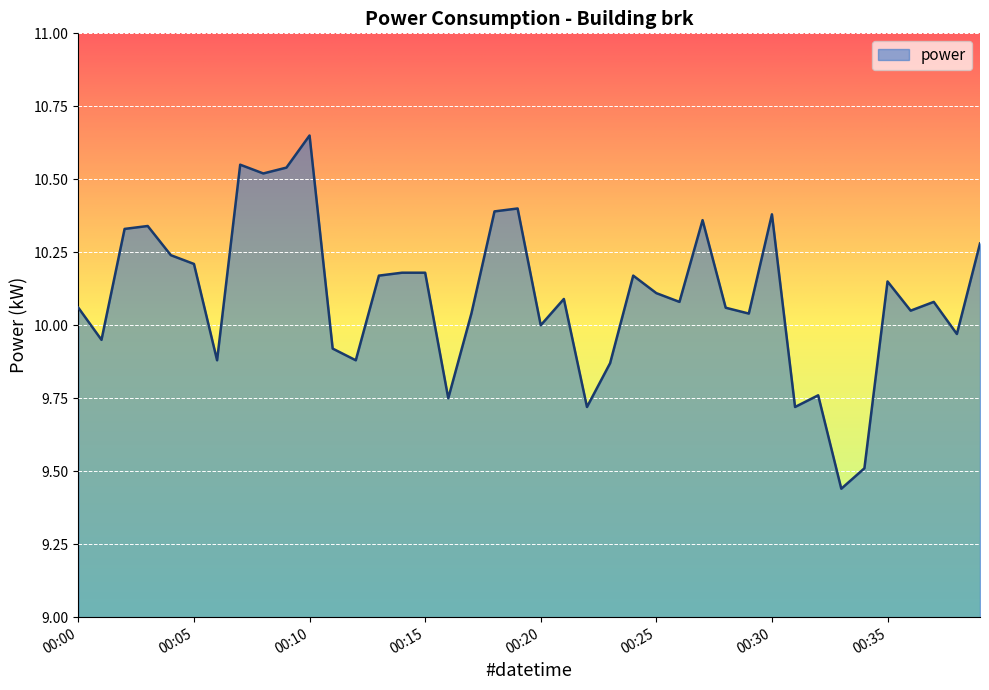

What is the sum of all values?

404.0